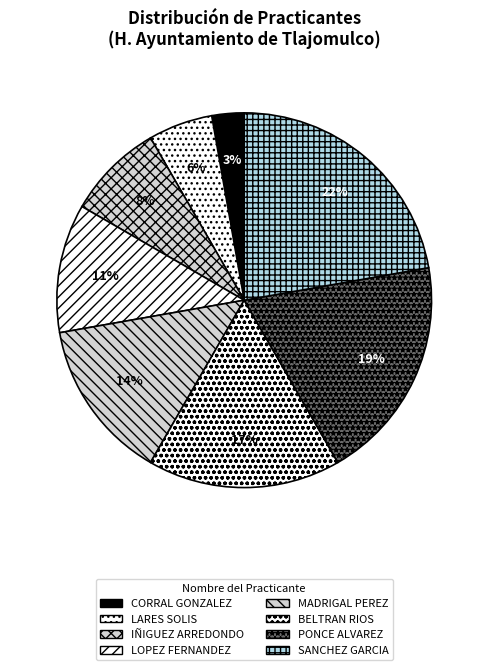

Which slice is the largest?

SANCHEZ GARCIA